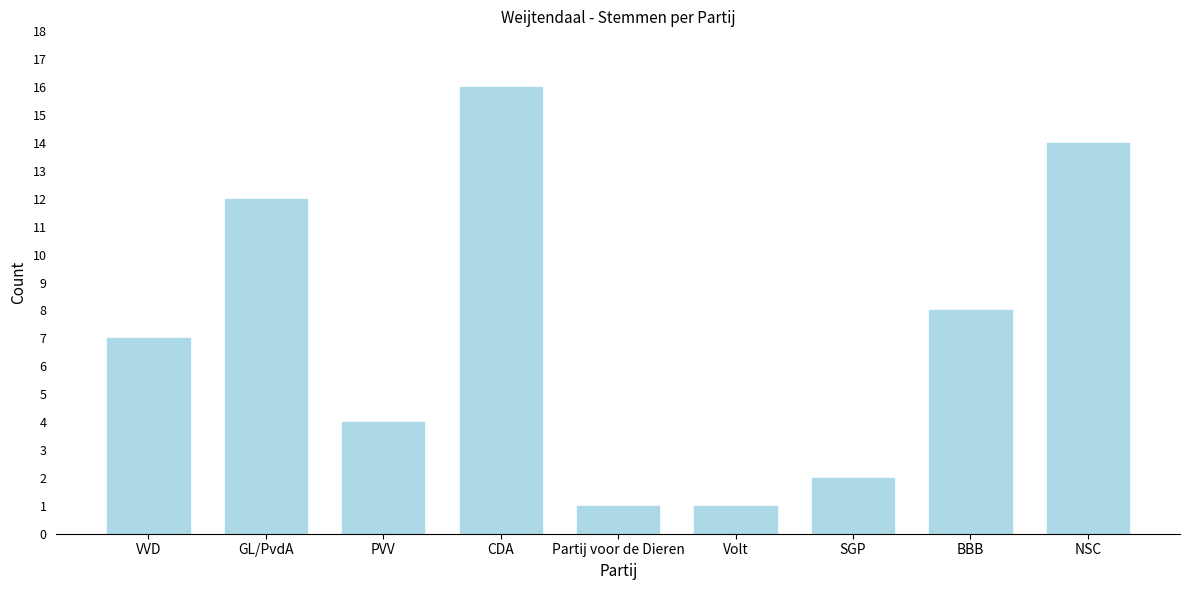

Reading left to right, transcribe all the data shown in this chart.

7	12	4	16	1	1	2	8	14